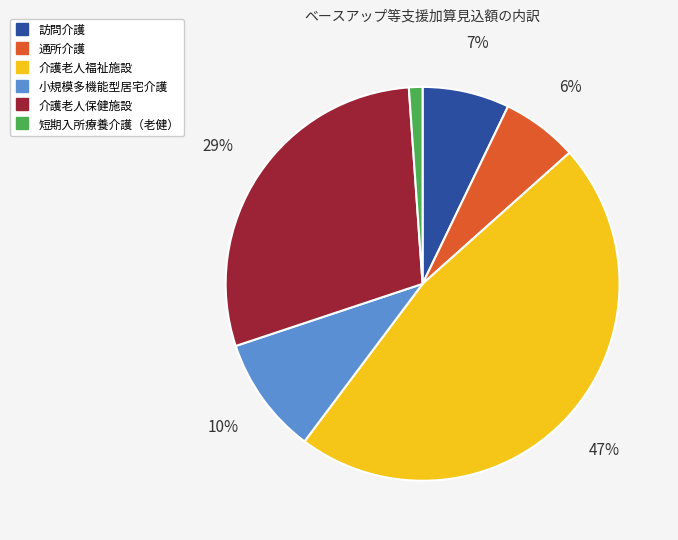

Which category has the smallest portion of the pie?

短期入所療養介護（老健）